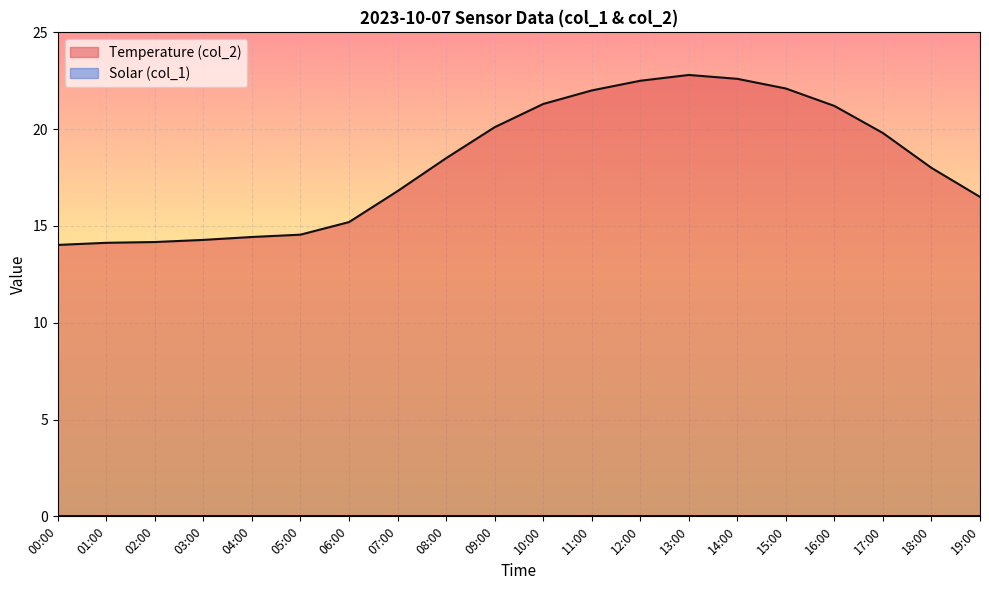

Reading left to right, transcribe all the data shown in this chart.

14.0	14.1	14.2	14.3	14.4	14.6	15.2	16.8	18.5	20.1	21.3	22.0	22.5	22.8	22.6	22.1	21.2	19.8	18.0	16.5